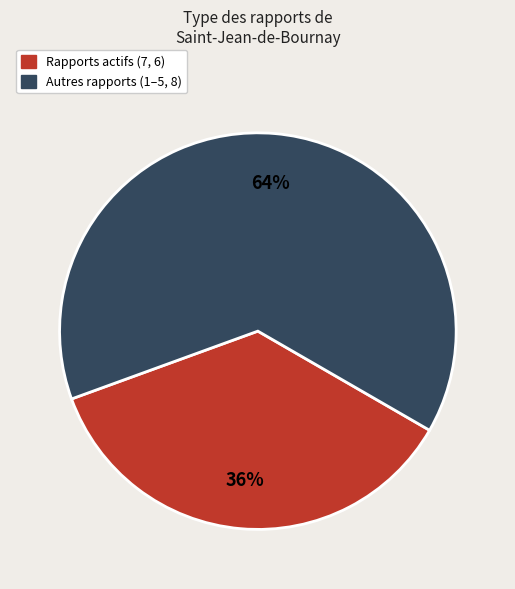

To the nearest percent, what is the difference between the largest and smallest slice percentages?

28%